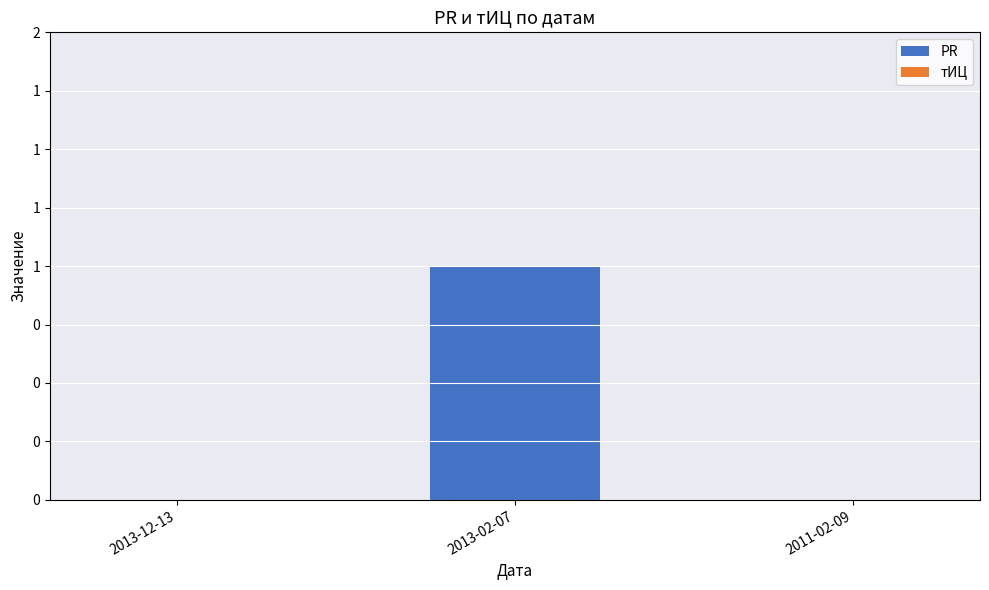

Are the bars horizontal?

No